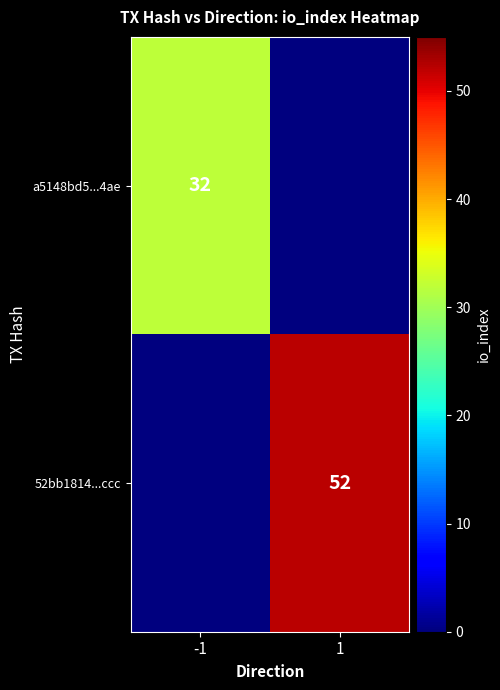

Which category has the highest value across all series?

1